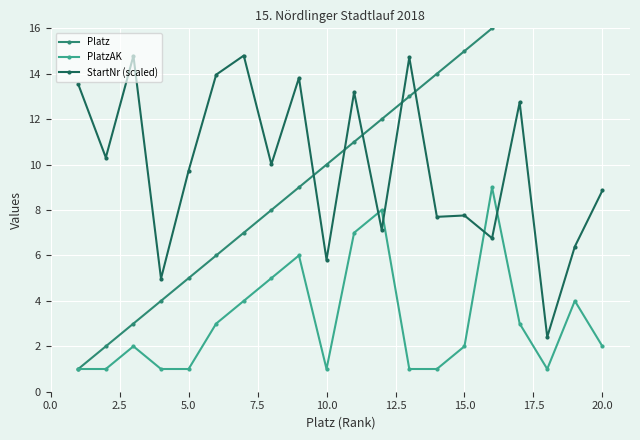

True or false: StartNr (scaled) has more than 0 interior local peaks.

True